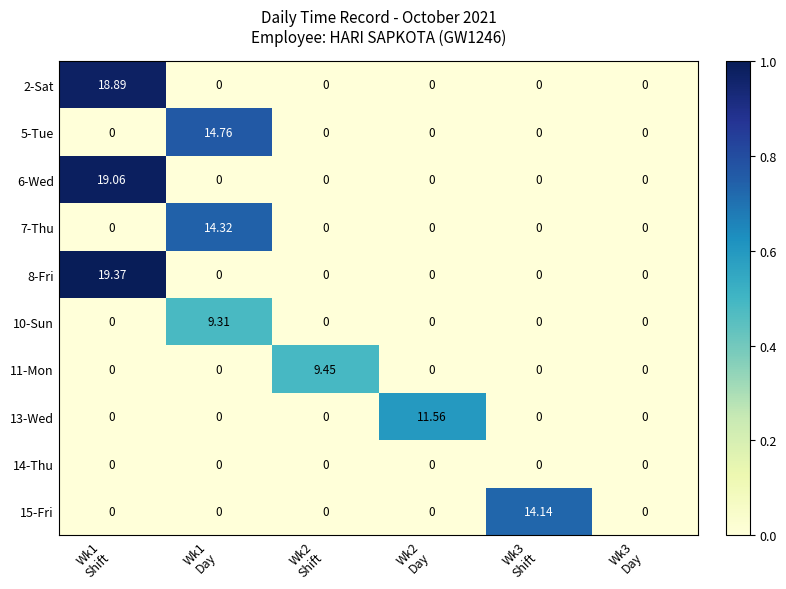

At Wk3 Day, list the series in order from smallest to largest.

2-Sat, 5-Tue, 6-Wed, 7-Thu, 8-Fri, 10-Sun, 11-Mon, 13-Wed, 14-Thu, 15-Fri